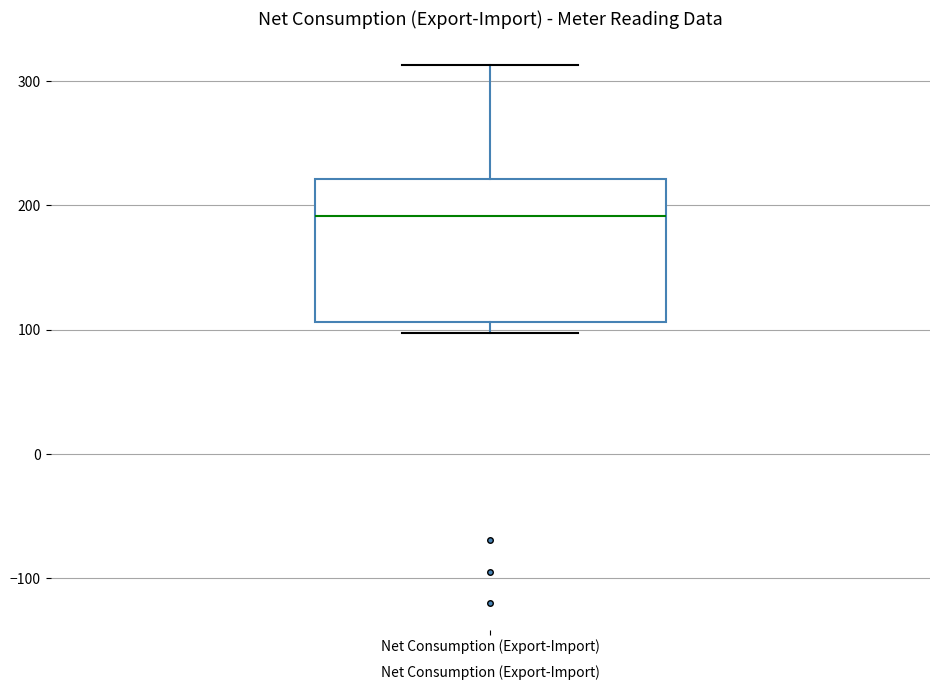

Where does the upper whisker of the box for Net Consumption (Export-Import) end on the y-axis? The values are not printed on the chart, so give them approximately, as read against the axis.

310